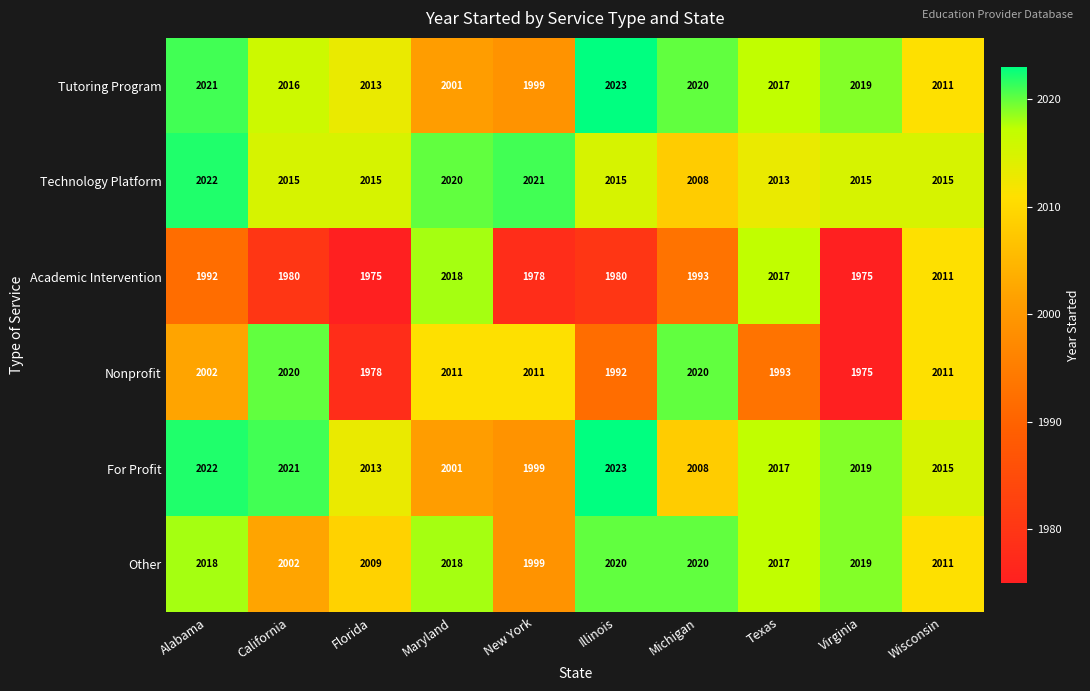

Count the number of data series in this chart.

6